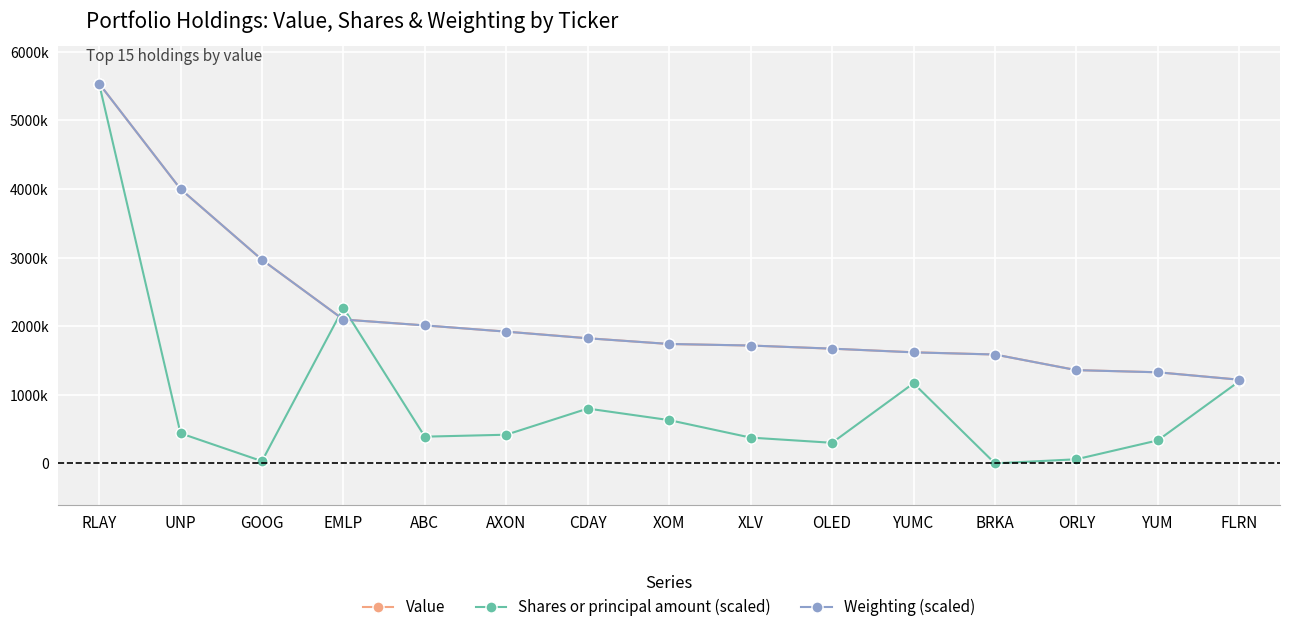

What are all the series names shown in the legend?

Value, Shares or principal amount (scaled), Weighting (scaled)